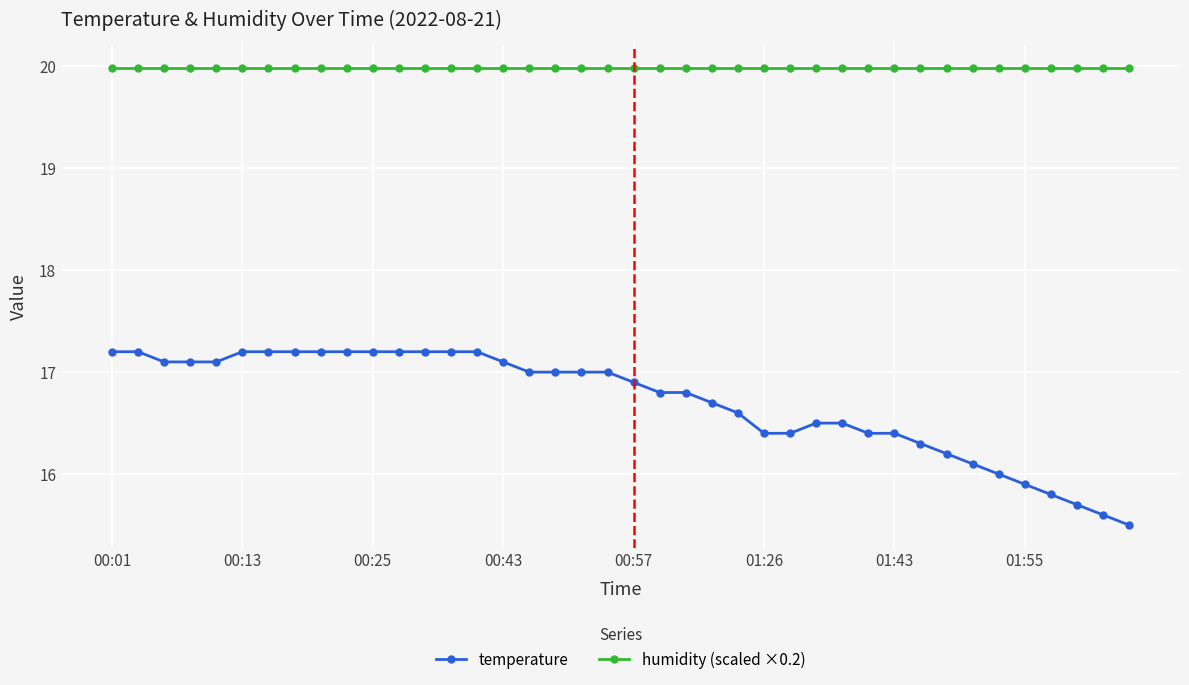

How many data points does each series have?

40